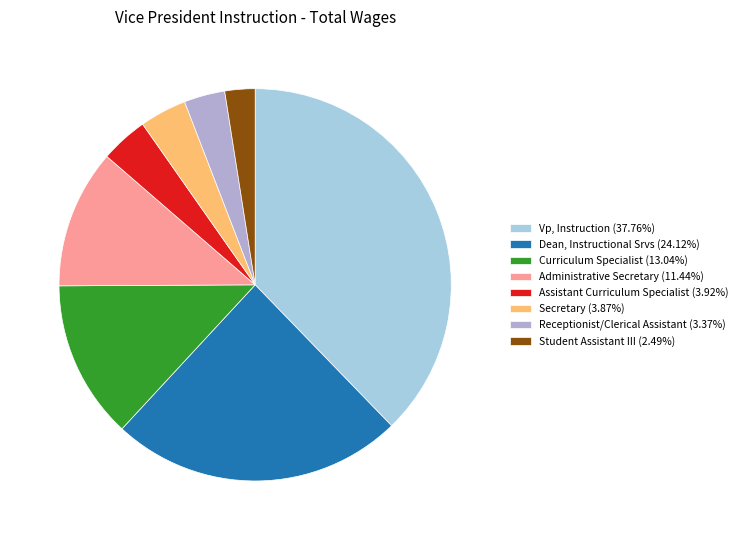

Combined, do Dean, Instructional Srvs and Assistant Curriculum Specialist account for over 50%?

No